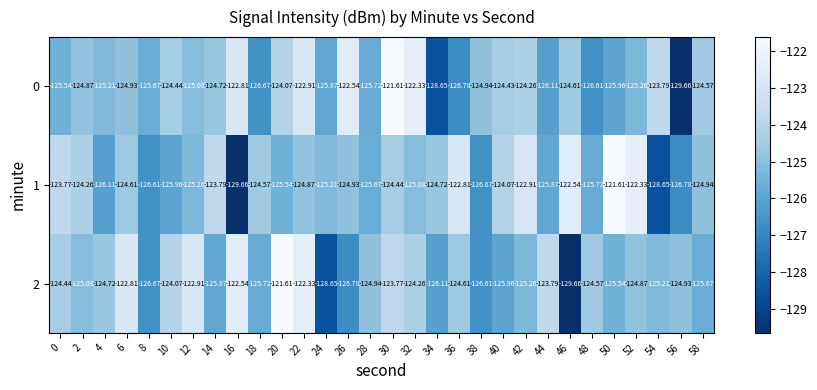

Is the value of 2 at 18 greater than the value of 0 at 54?

No